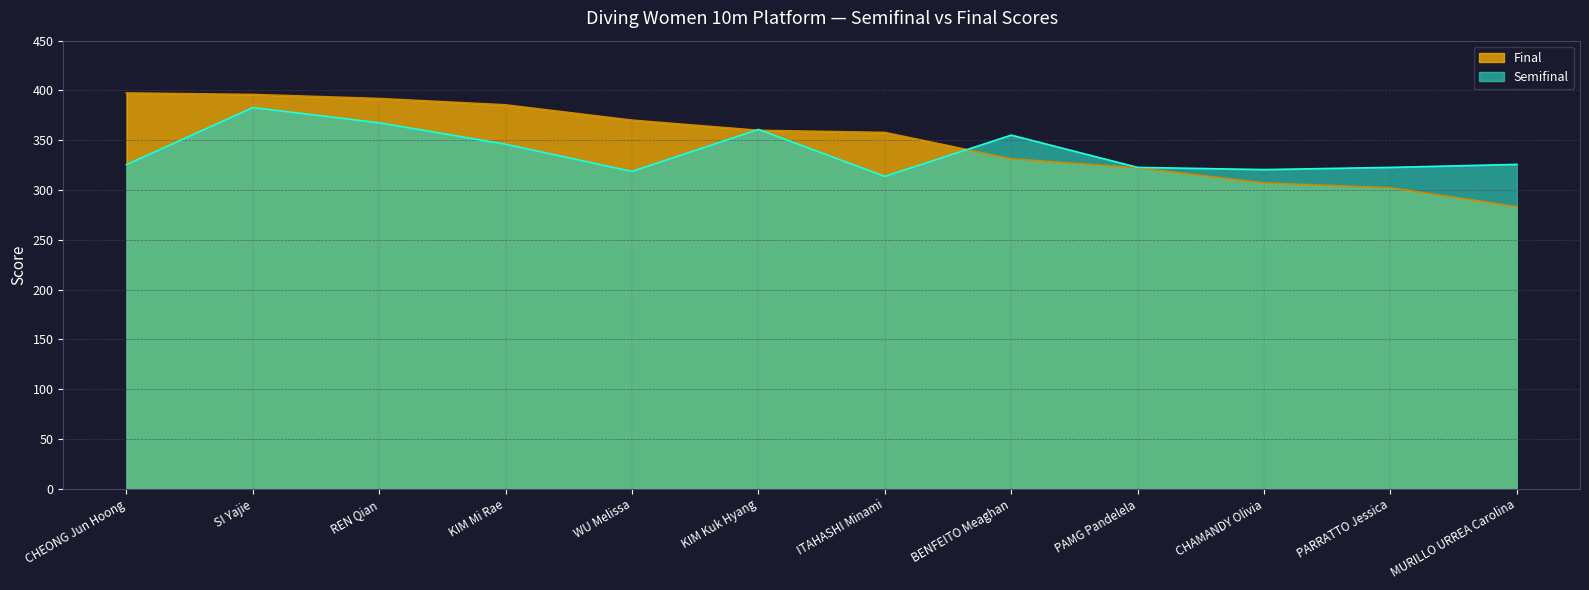

Where do Semifinal and Final first cross each other?

WU Melissa and KIM Kuk Hyang